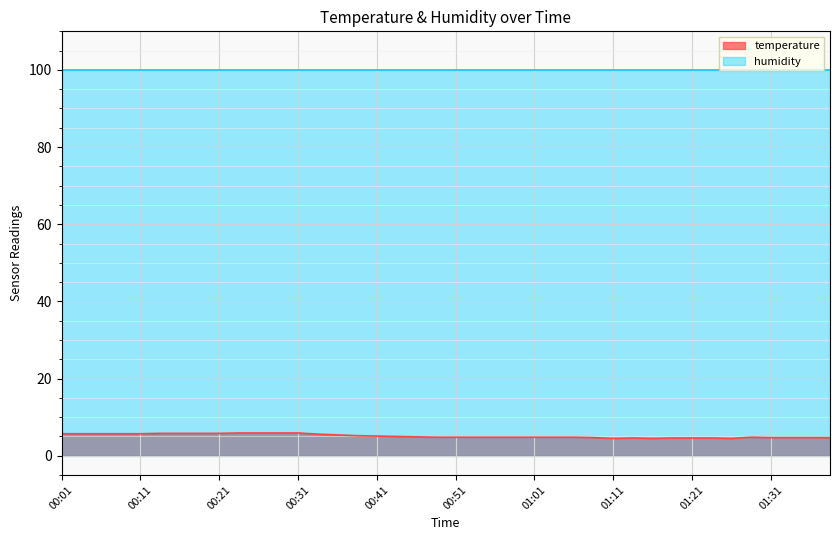

How many interior local valleys (lower than both neighbors) does the data have?

3